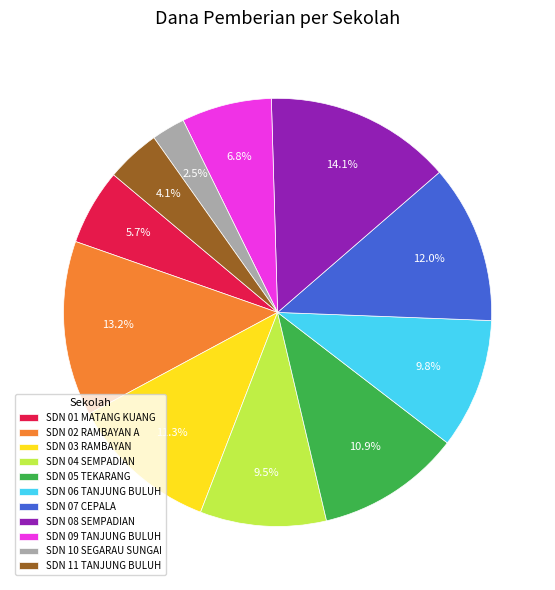

How many segments does this pie chart have?

11